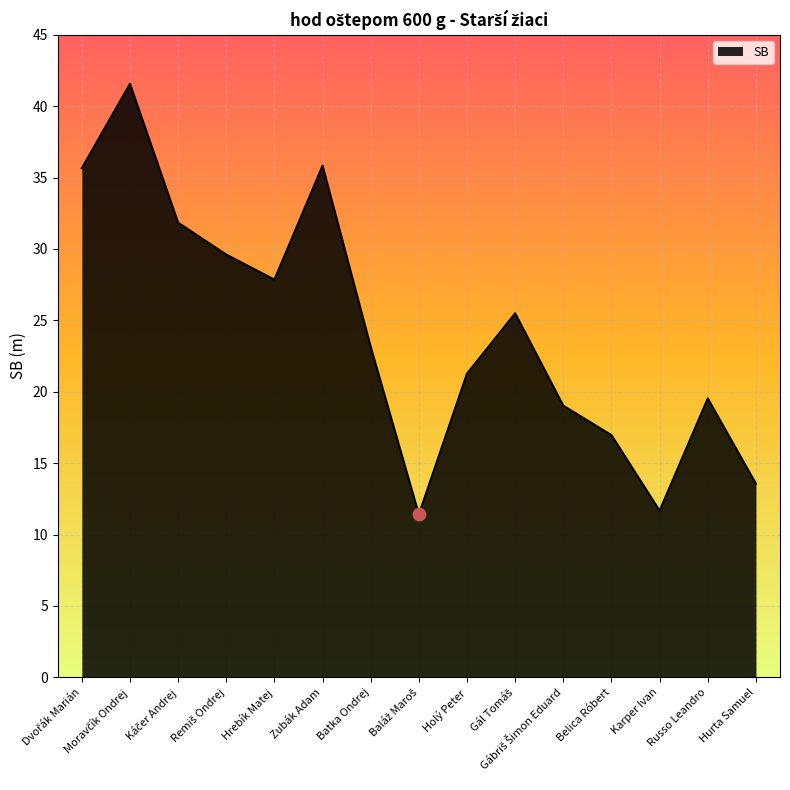

Approximately how many times larger is the value at Hrebík Matej compared to Belica Róbert?

1.6